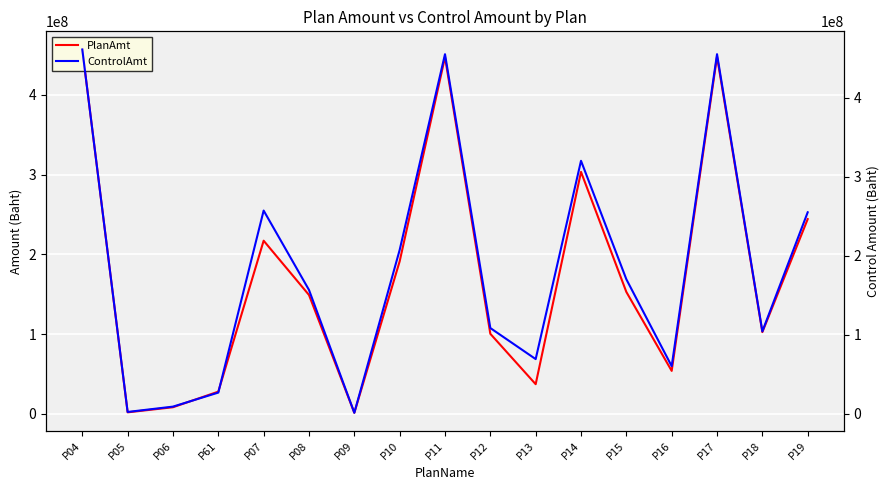

Reading left to right, list all the values displayed in this chart.

PlanAmt: P04=456924953.1	P05=1942848.0	P06=8345159.2	P61=27902983.7	P07=217163738.8	P08=149103662.2	P09=1380967.5	P10=191280201.0	P11=447298185.4	P12=100409907.2	P13=37232636.4	P14=303443243.5	P15=152904879.5	P16=53910956.3	P17=448059693.2	P18=102543177.2	P19=244232131.3
ControlAmt: P04=460947515.0	P05=2000000.0	P06=8750000.0	P61=26530000.0	P07=257000000.0	P08=156525000.0	P09=950500.0	P10=207136000.0	P11=455000000.0	P12=108250000.0	P13=68937197.0	P14=320000000.0	P15=170000000.0	P16=60000000.0	P17=455000000.0	P18=104000000.0	P19=254820000.0